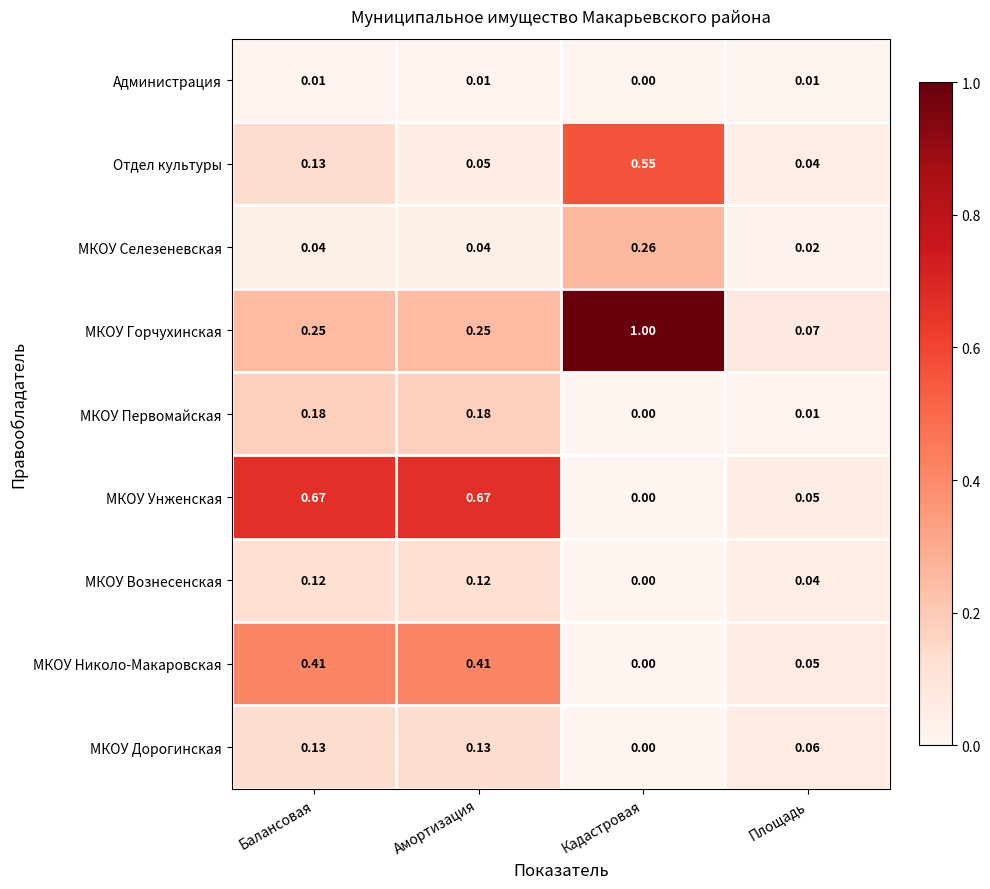

Which series changed the most between Балансовая and Амортизация?

Отдел культуры